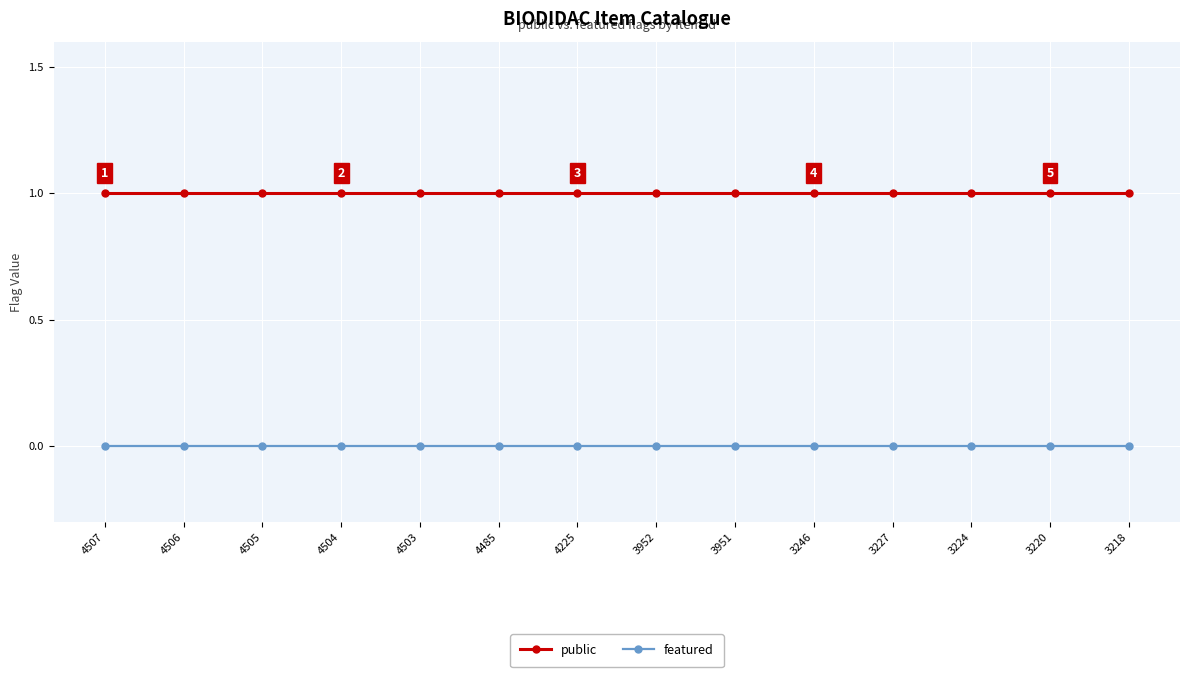

Reading left to right, what are all the values shown in this chart?

public: 4507=1	4506=1	4505=1	4504=1	4503=1	4485=1	4225=1	3952=1	3951=1	3246=1	3227=1	3224=1	3220=1	3218=1
featured: 4507=0	4506=0	4505=0	4504=0	4503=0	4485=0	4225=0	3952=0	3951=0	3246=0	3227=0	3224=0	3220=0	3218=0